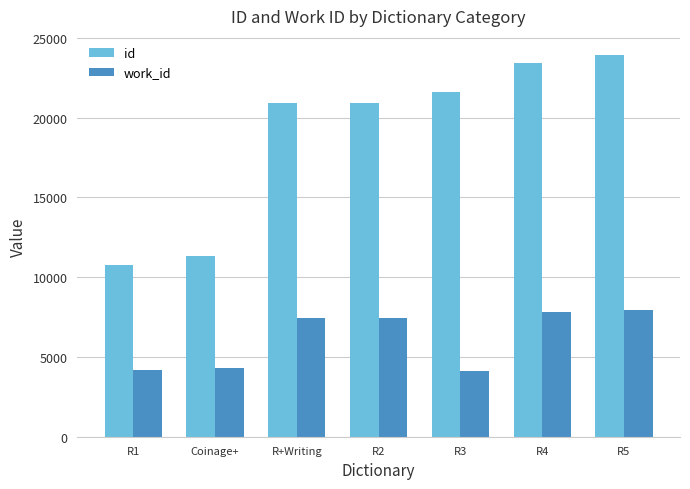

At how many categories does at least one series exceed 16129?

5